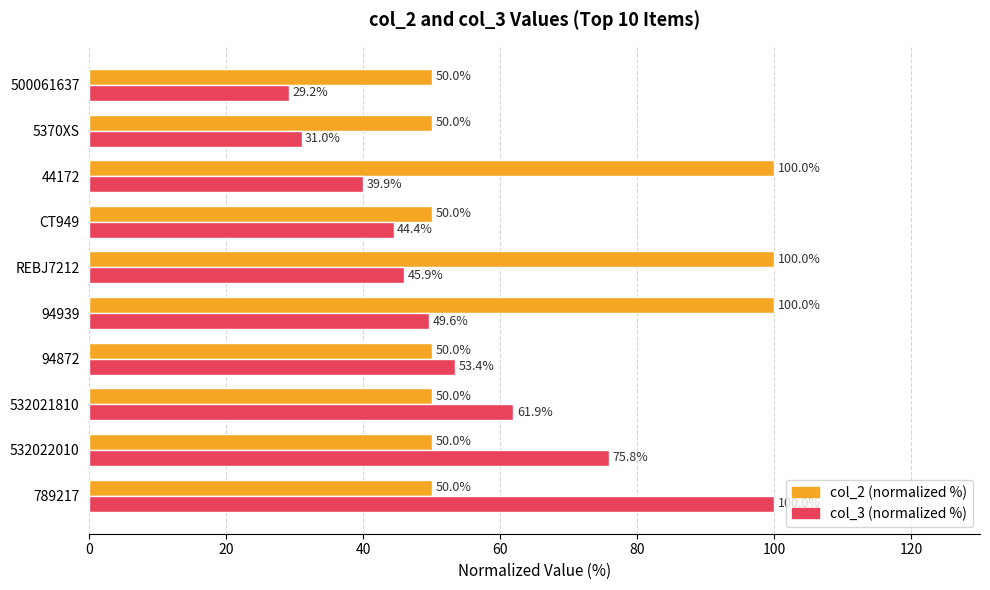

Which series has the largest total across all categories?

col_2 (normalized %)